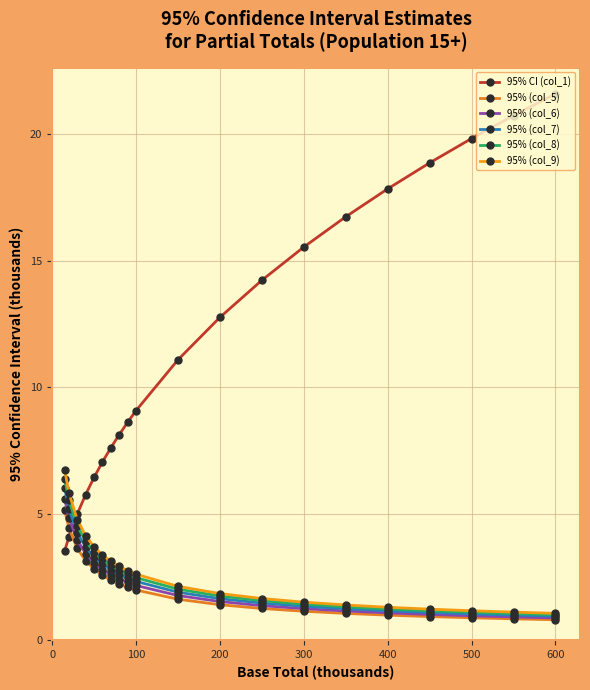

How many categories are shown in the chart?

20